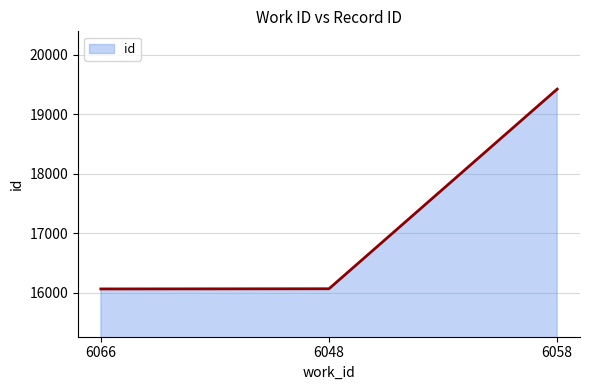

What is the change in value from 6066 to 6058?

+3358